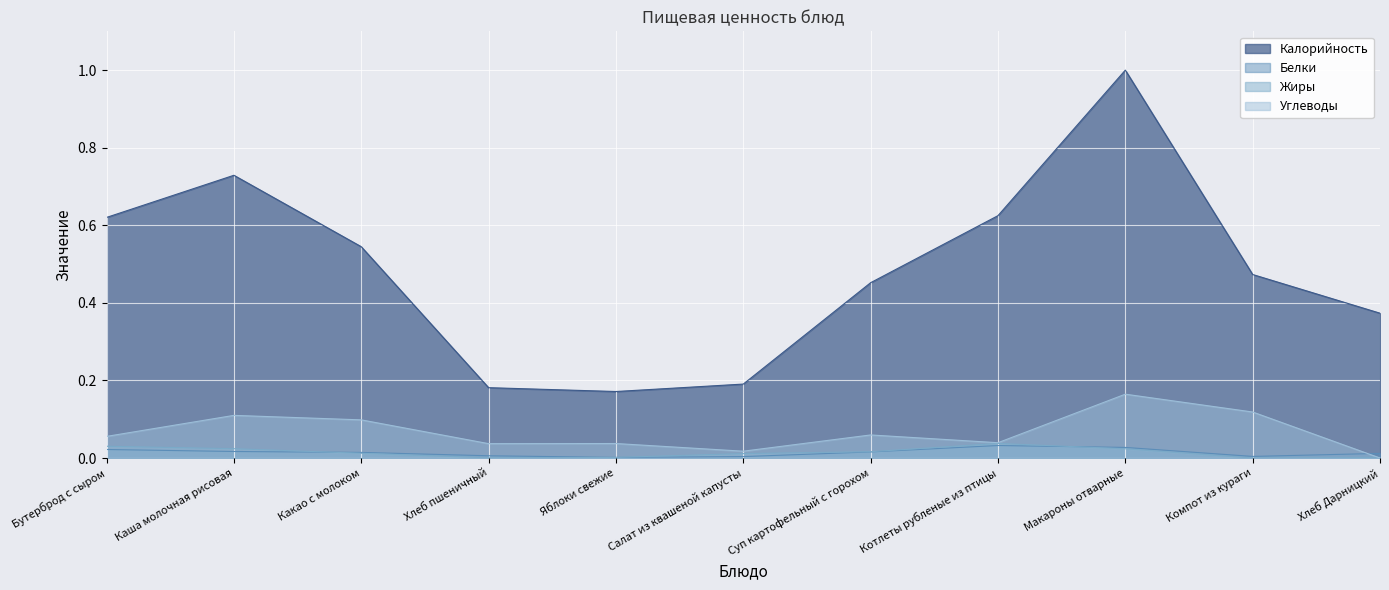

At which label is Углеводы closest to 0?

Хлеб Дарницкий